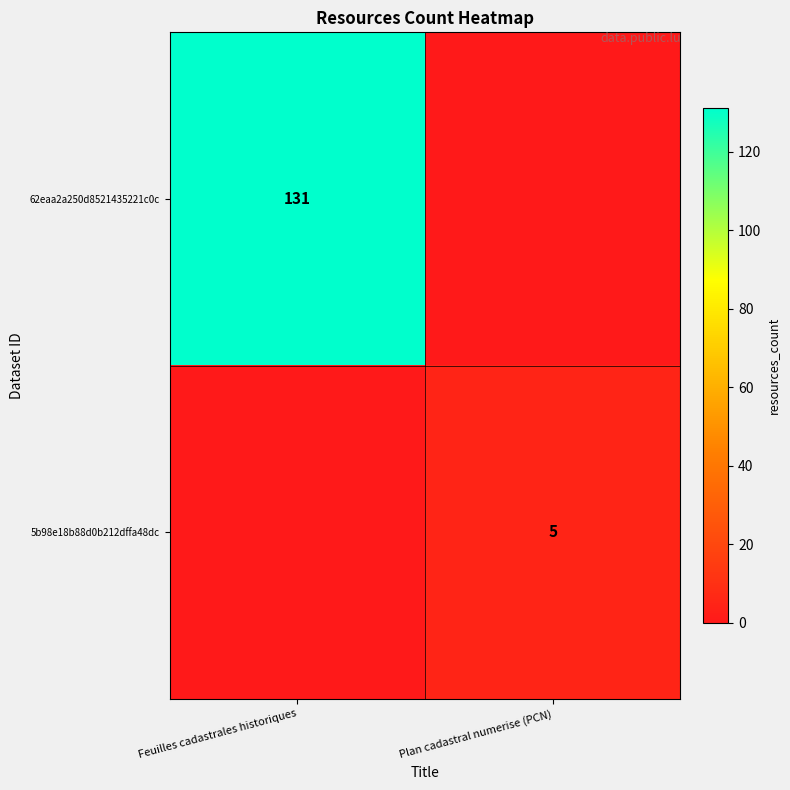

The value of 62eaa2a250d8521435221c0c at Feuilles cadastrales historiques is 131. True or false?

True